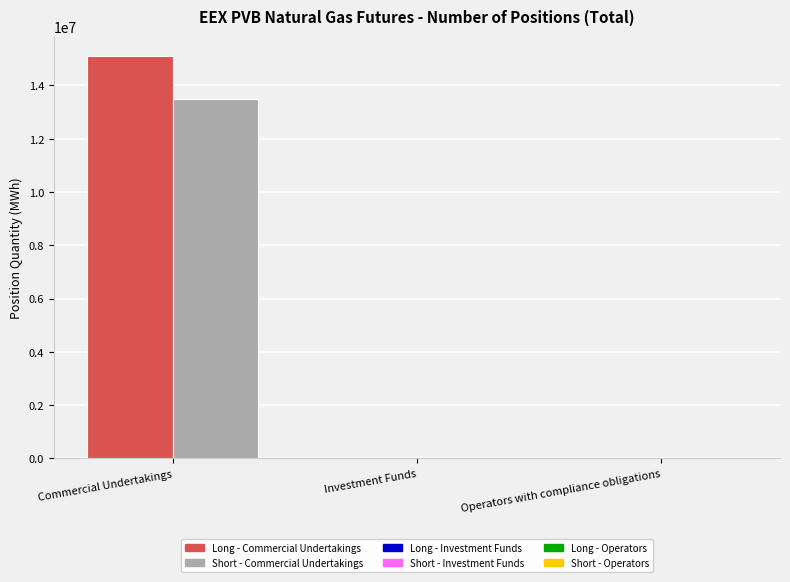

List the series in order of their peak value, highest first.

Long - Commercial Undertakings, Short - Commercial Undertakings